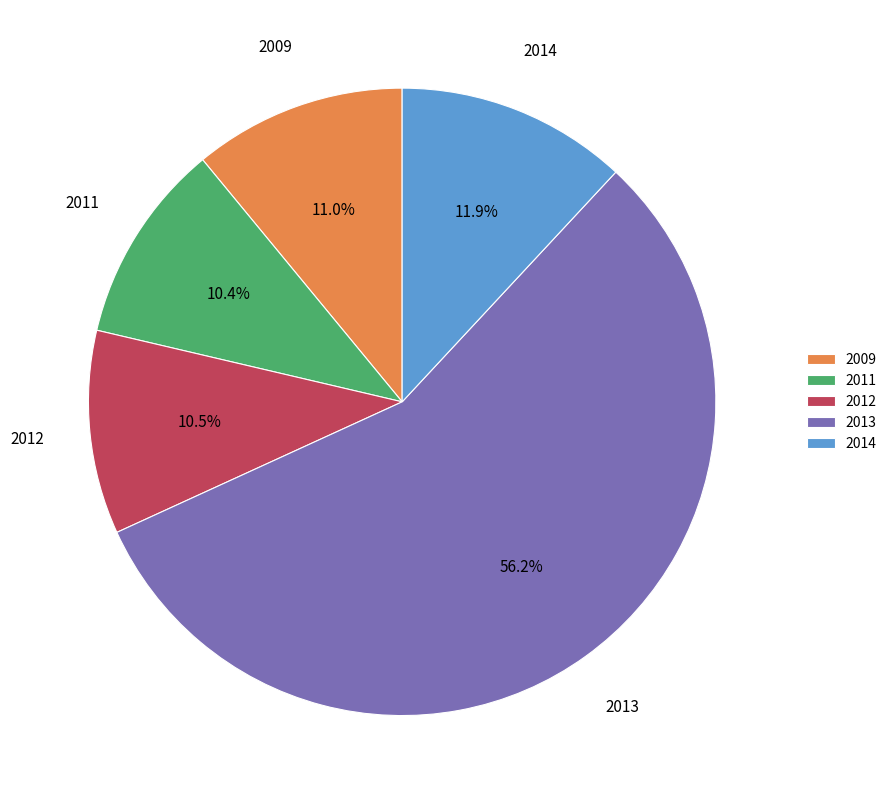

True or false: 2009 accounts for 1% of the total.

False